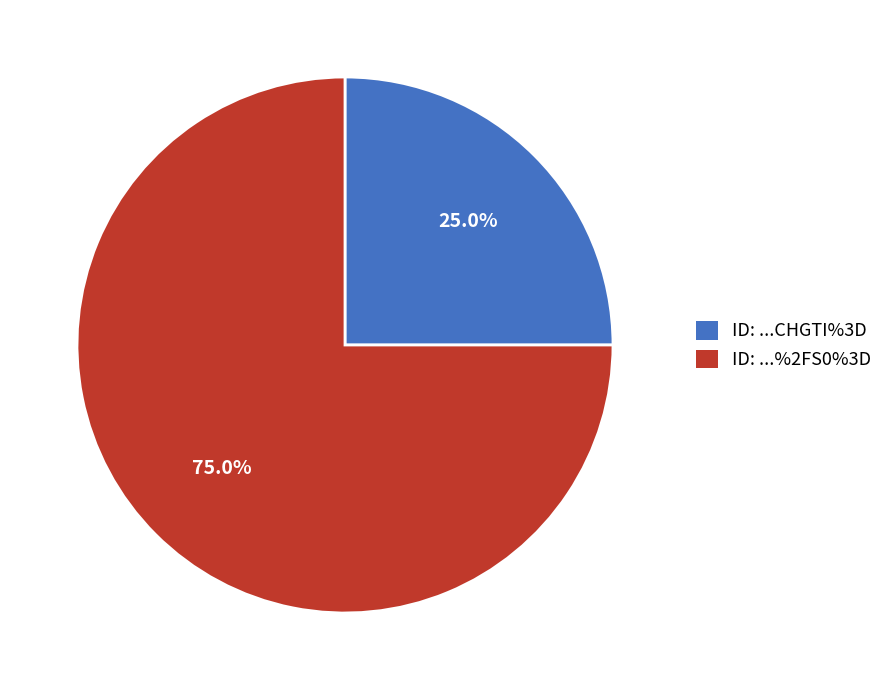

How much of the chart is everything except ID: ...CHGTI%3D?

75.0%